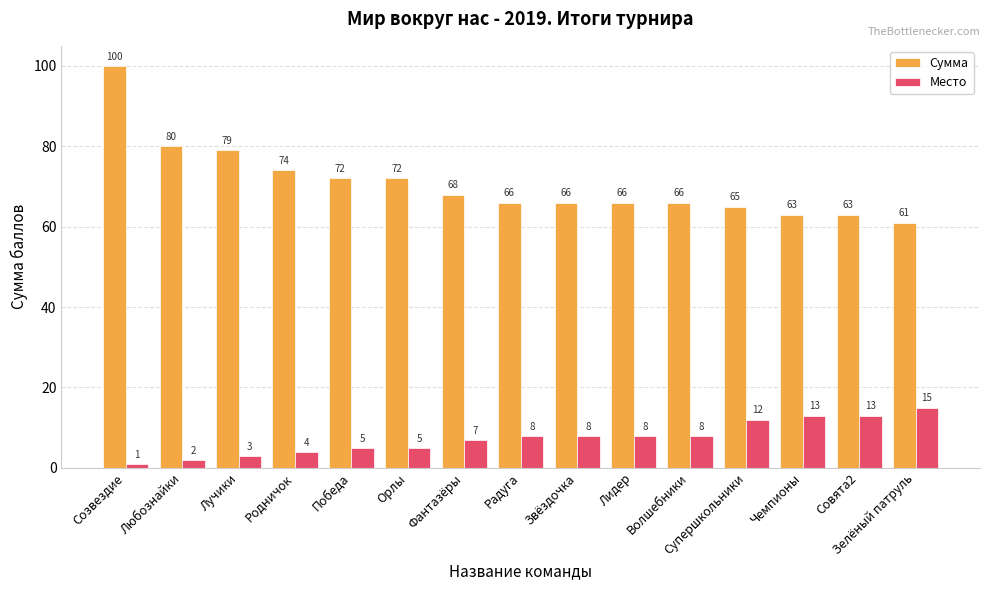

What position from the right is Волшебники?

5